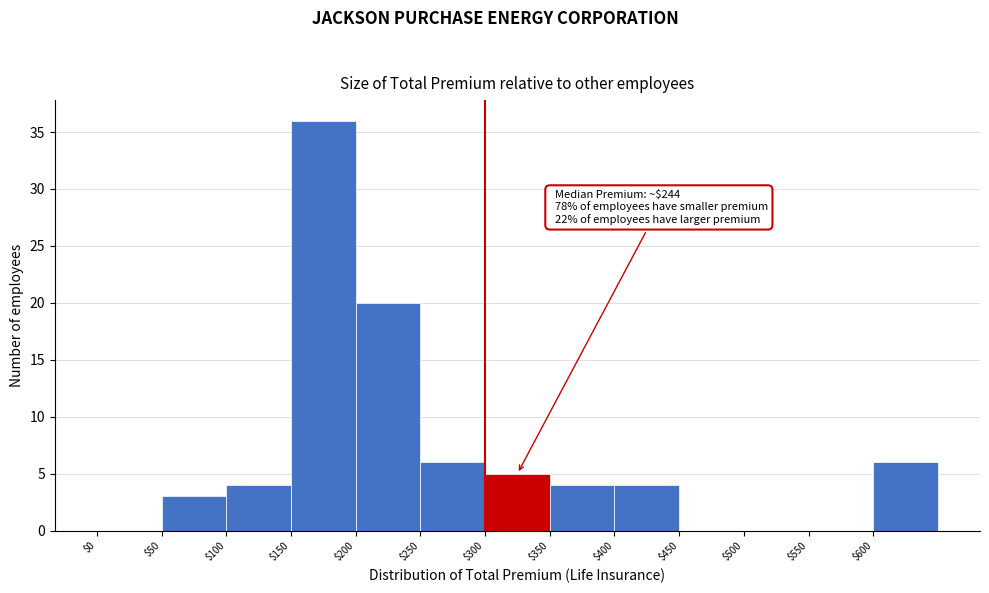

Which range on the x-axis has the tallest bar?

150 to 200